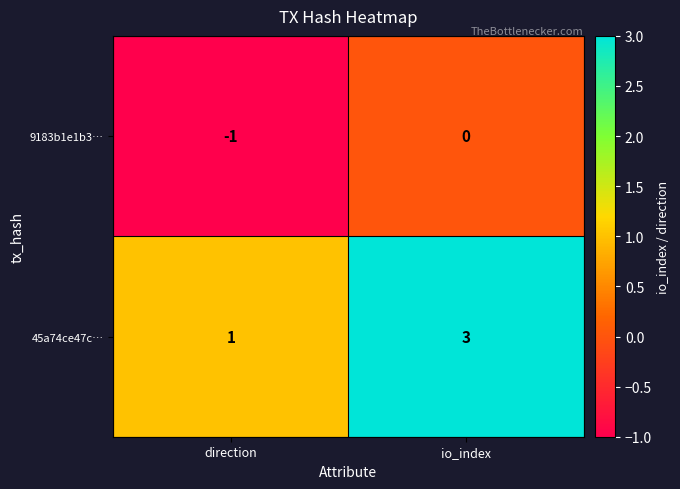

At direction, list the series in order from largest to smallest.

45a74ce47c…, 9183b1e1b3…